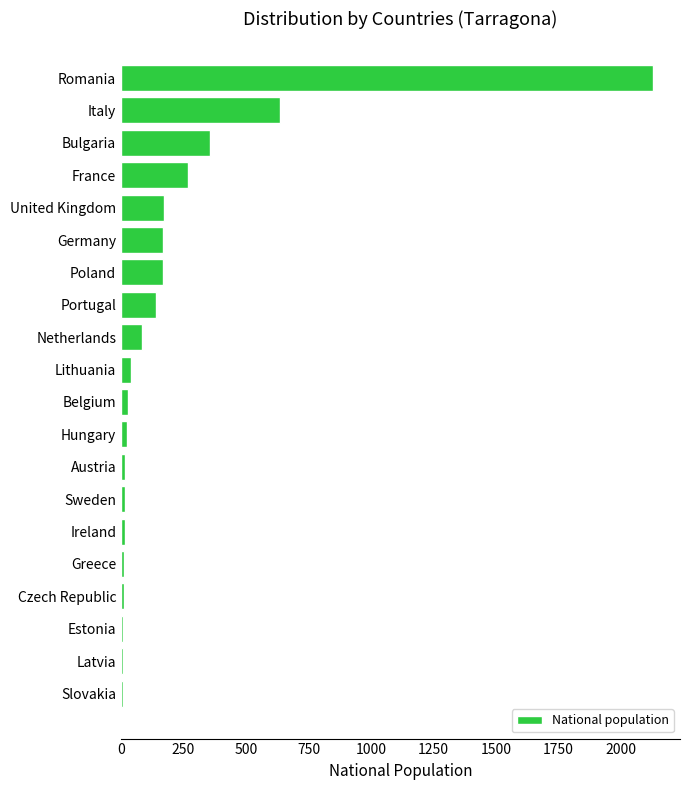

The value at United Kingdom is 171. True or false?

True